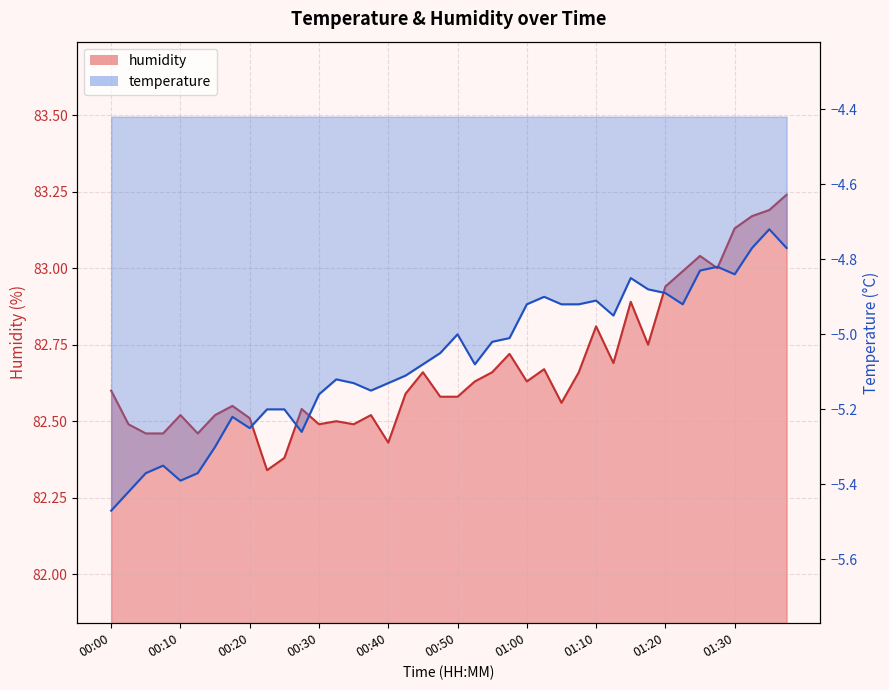

What is the label of the 21st point from the left?

00:50